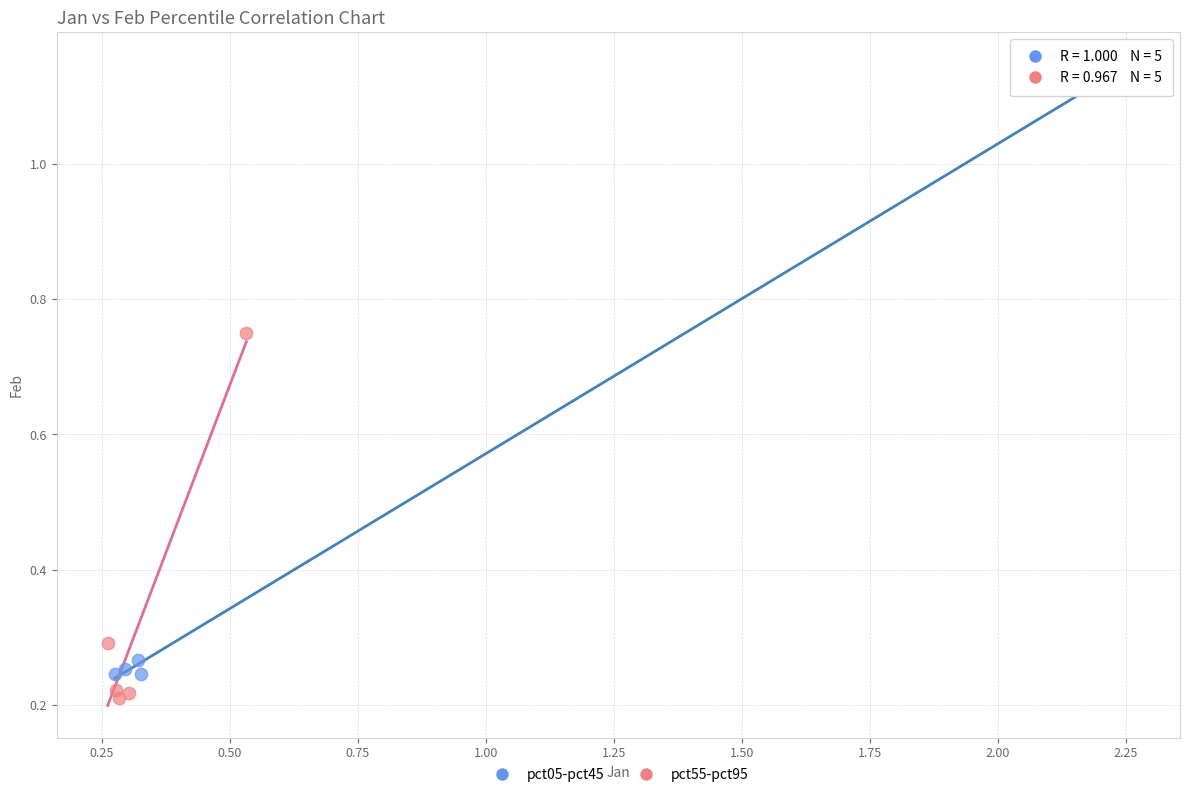

Which series has the largest Y range (max minus min)?

pct05-pct45